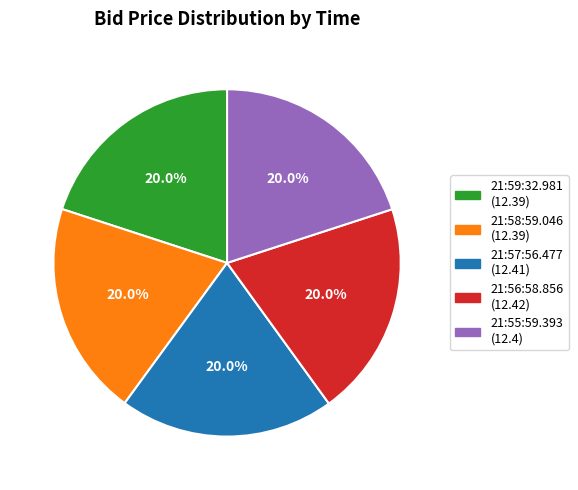

What percentage is the 21:58:59.046 slice, to the nearest percent?

20%